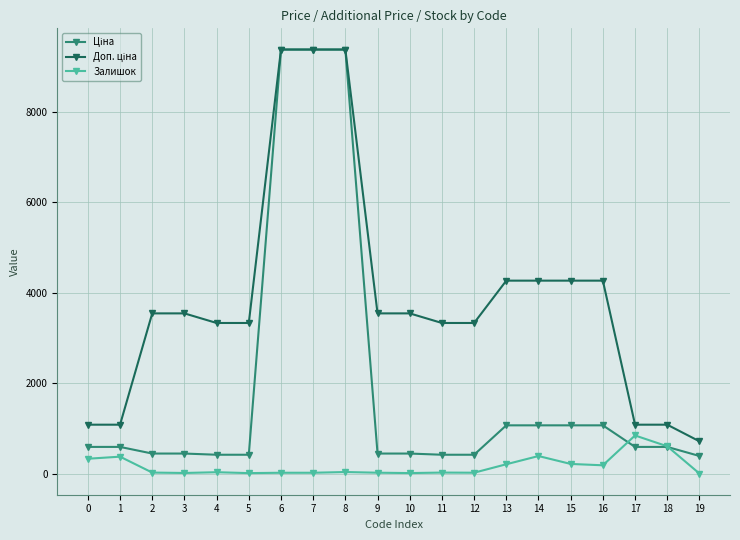

In Залишок, how many points are lower than both neighbors (excluding endpoints)?

5